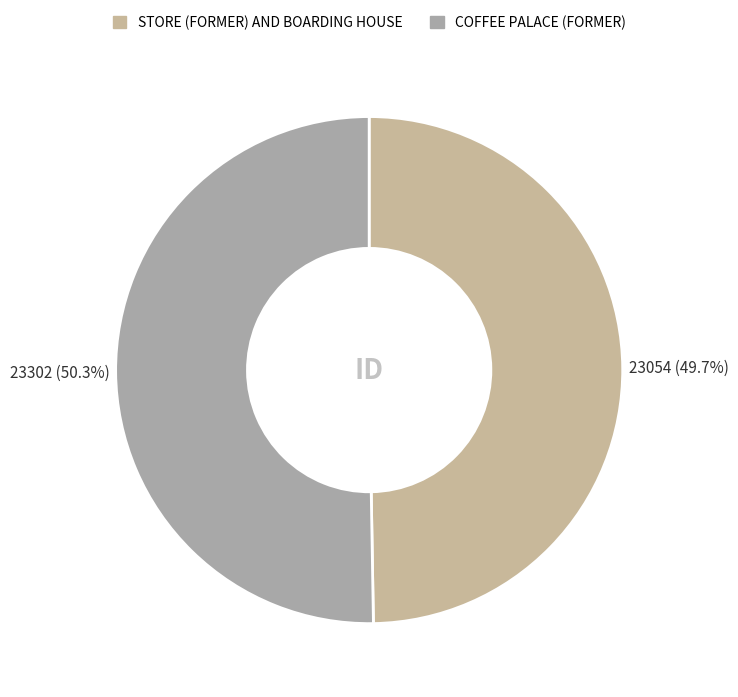

To the nearest percent, what portion does STORE (FORMER) AND BOARDING HOUSE represent?

50%